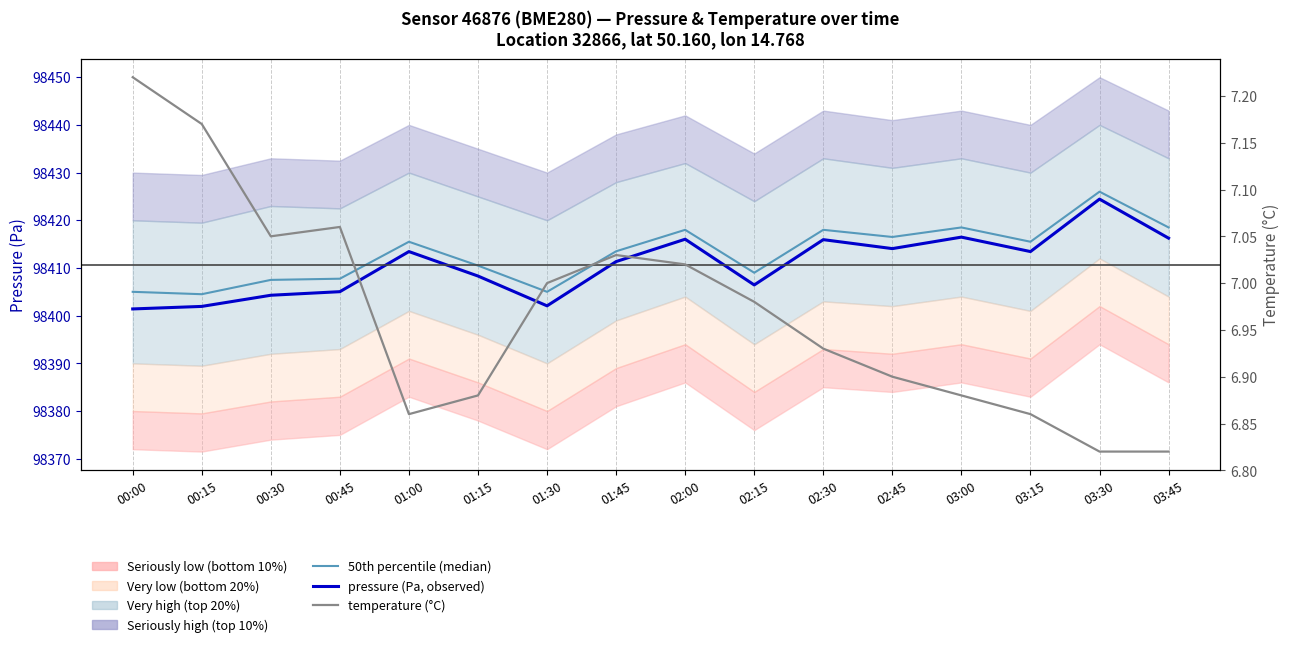

True or false: pressure (observed) and temperature cross at least once.

False